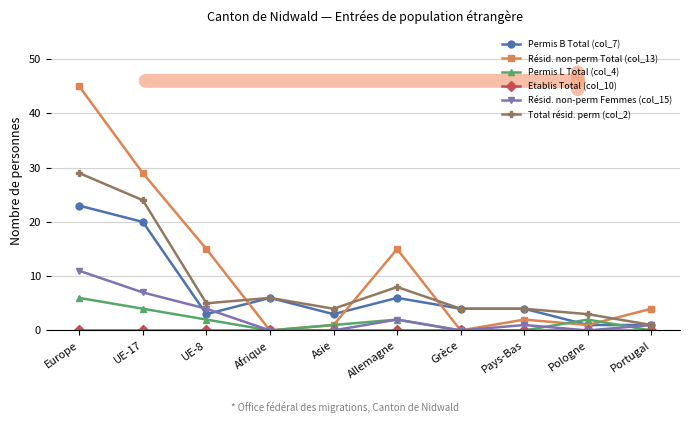

Which series has the largest total across all categories?

Résid. non-perm Total (col_13)